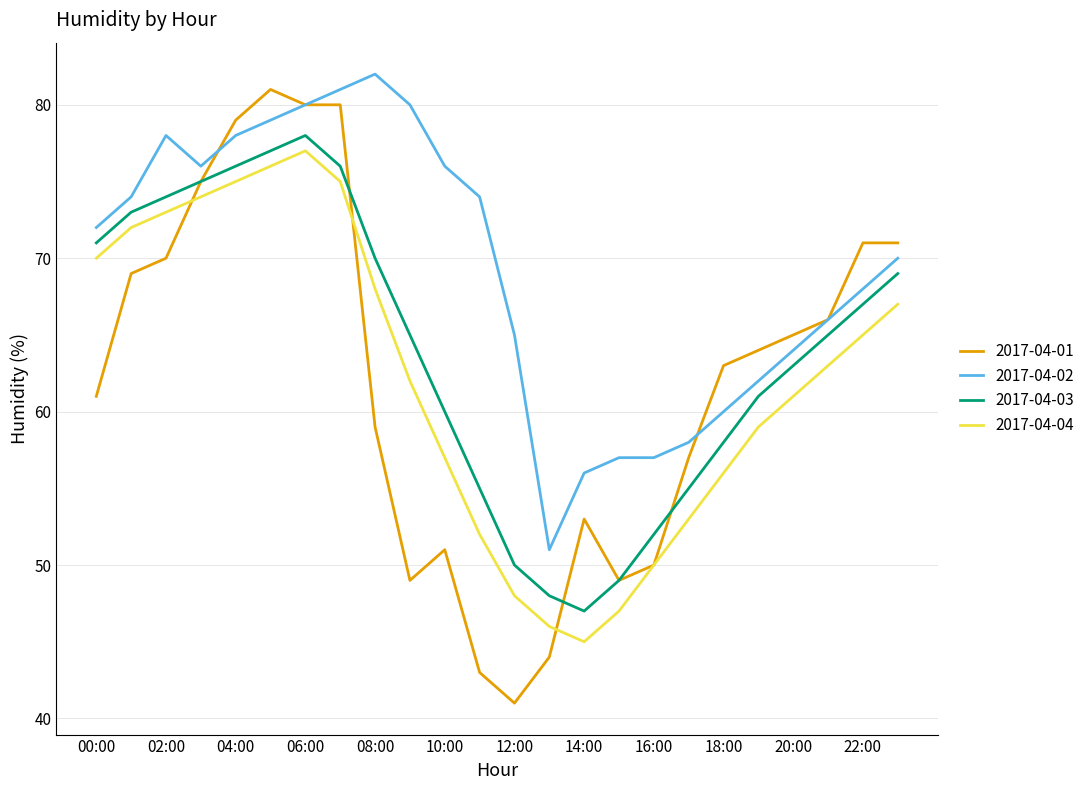

What is the greatest value displayed?

82